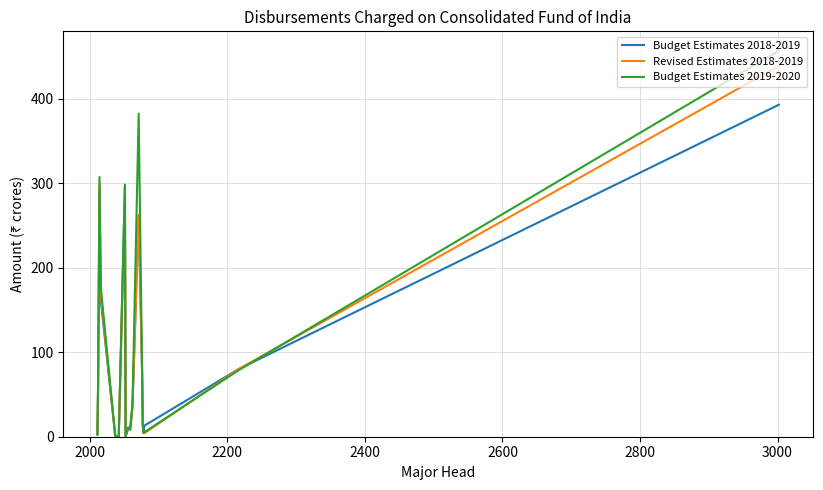

What is the maximum value shown in the chart?

457.0